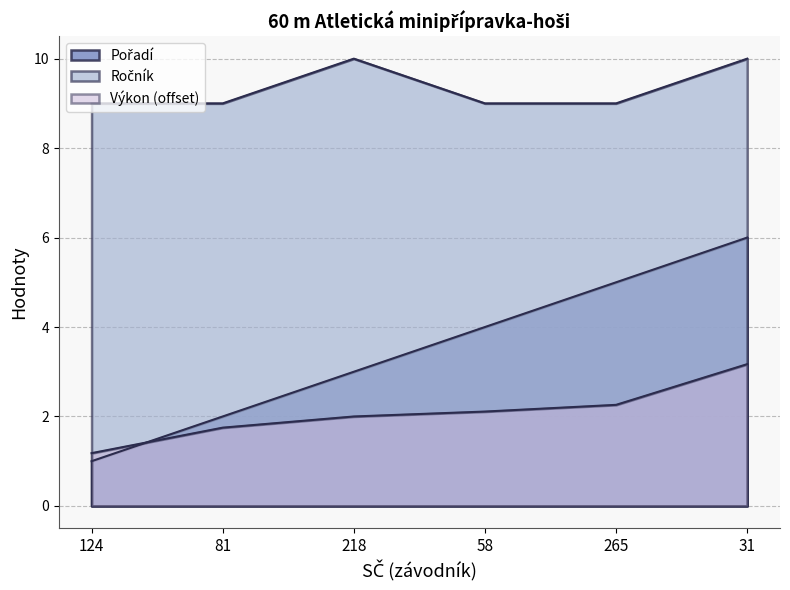

At how many categories does at least one series exceed 8?

6